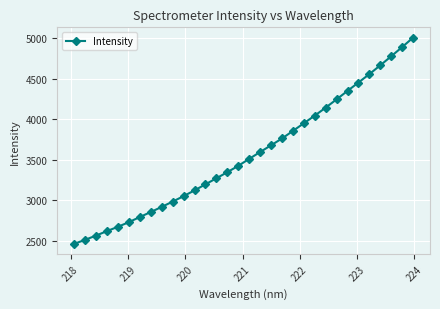

What is the sum of all values?

114085.7